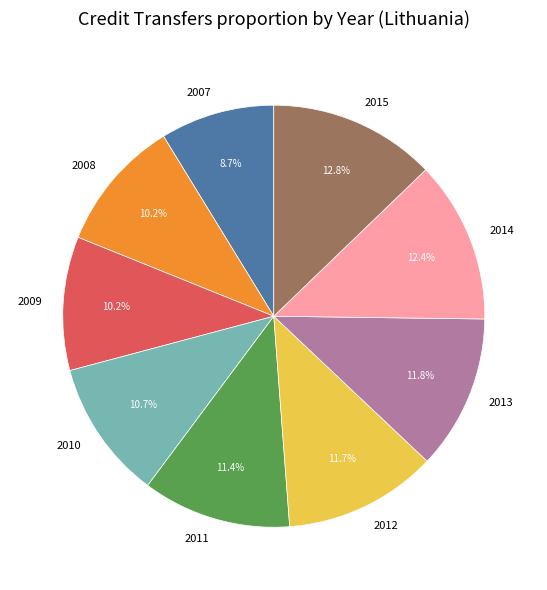

Which category has the smallest portion of the pie?

2007